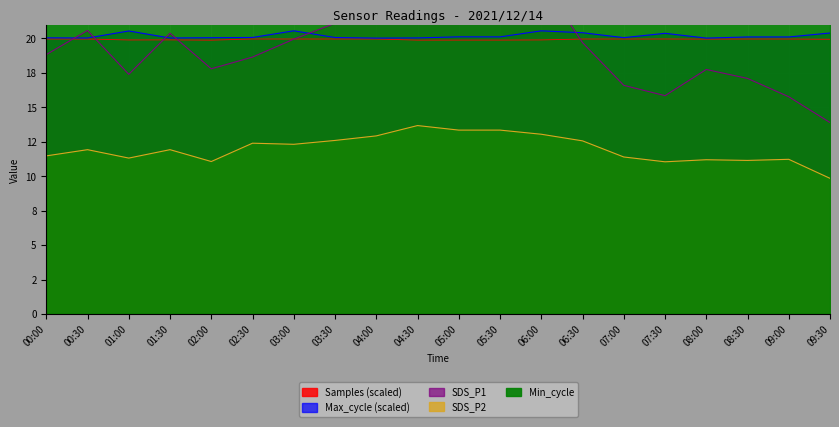

True or false: SDS_P2 has a value of 3.9 at 07:30.

False